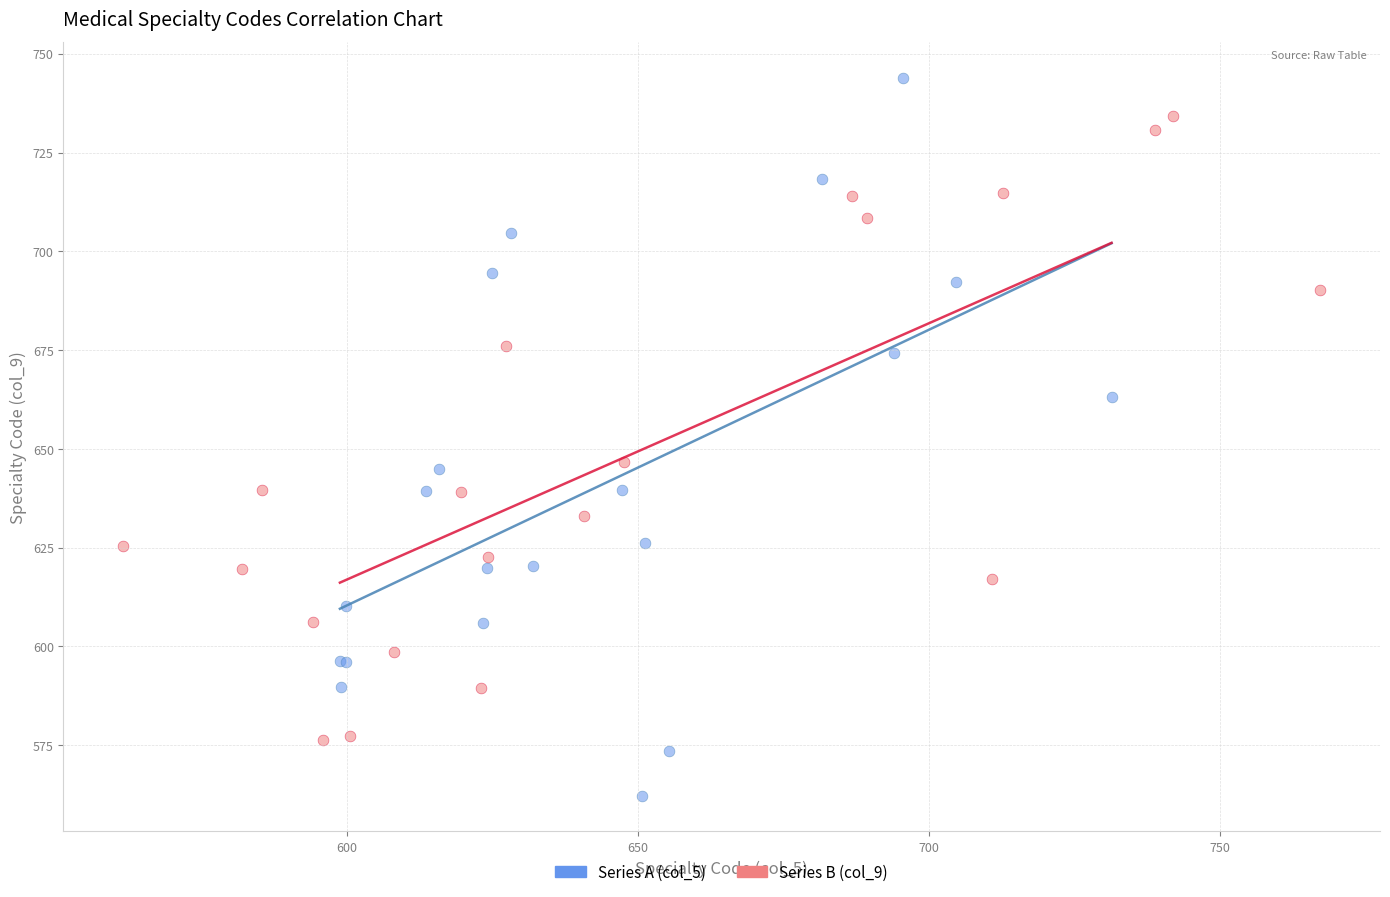

What are all the series names shown in the legend?

Series A (col_5), Series B (col_9)